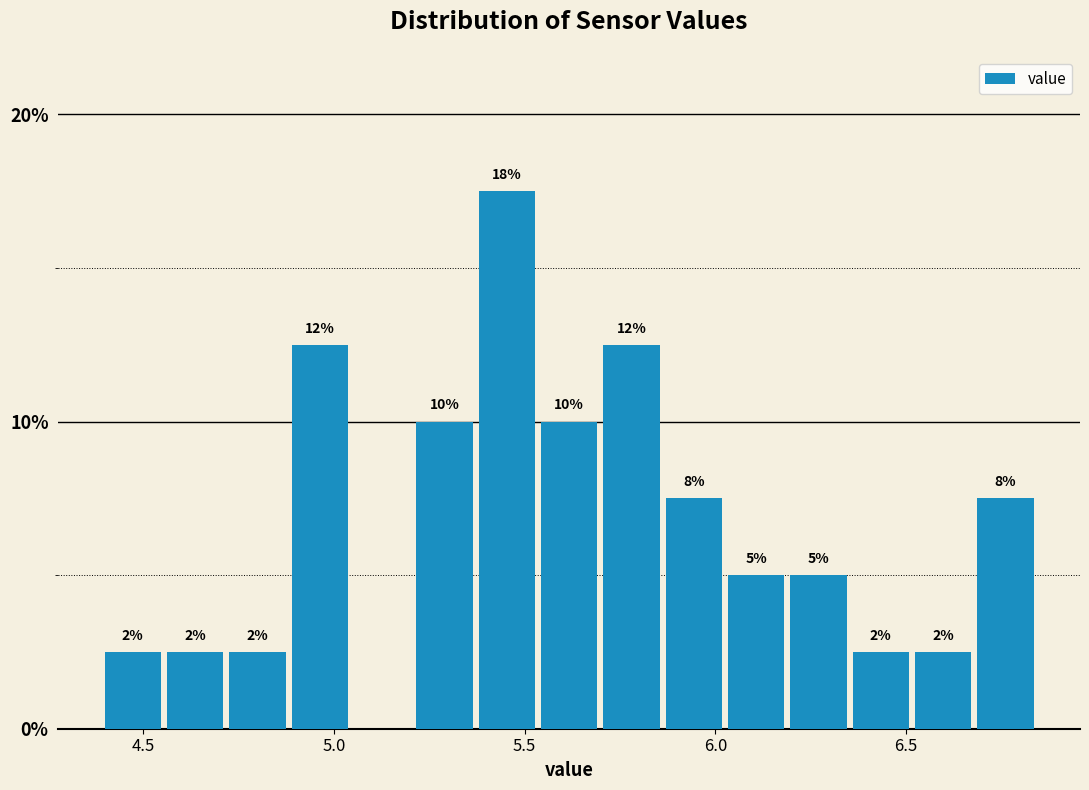

Read against the x-axis, roughly where is the centre of the tallest bar?

5.45